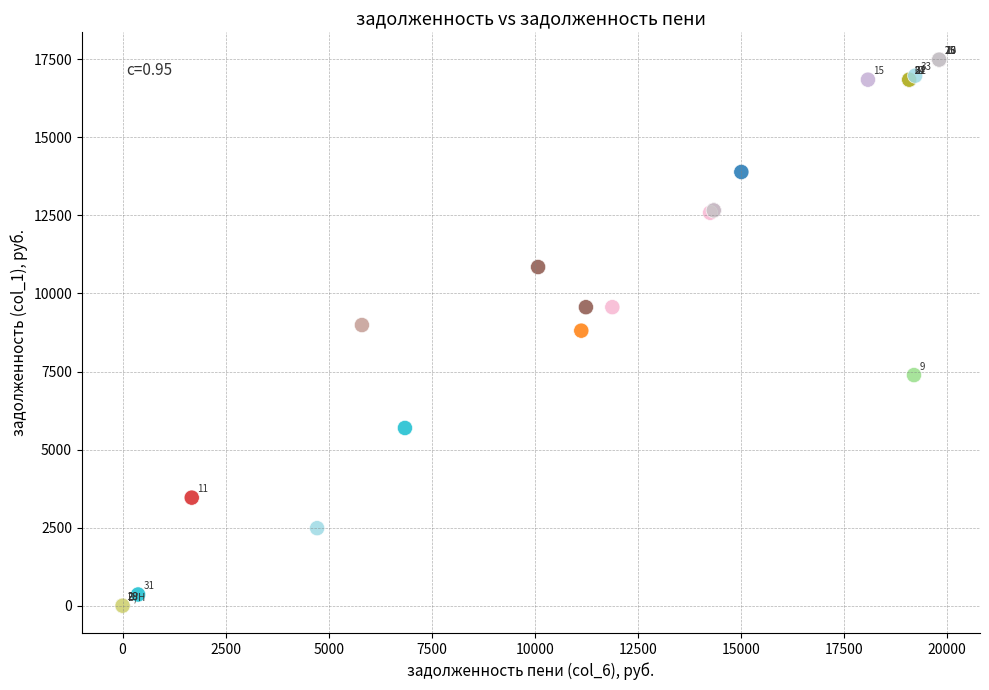

What Y value in the scatter plot is closest to 8744?

8808.4